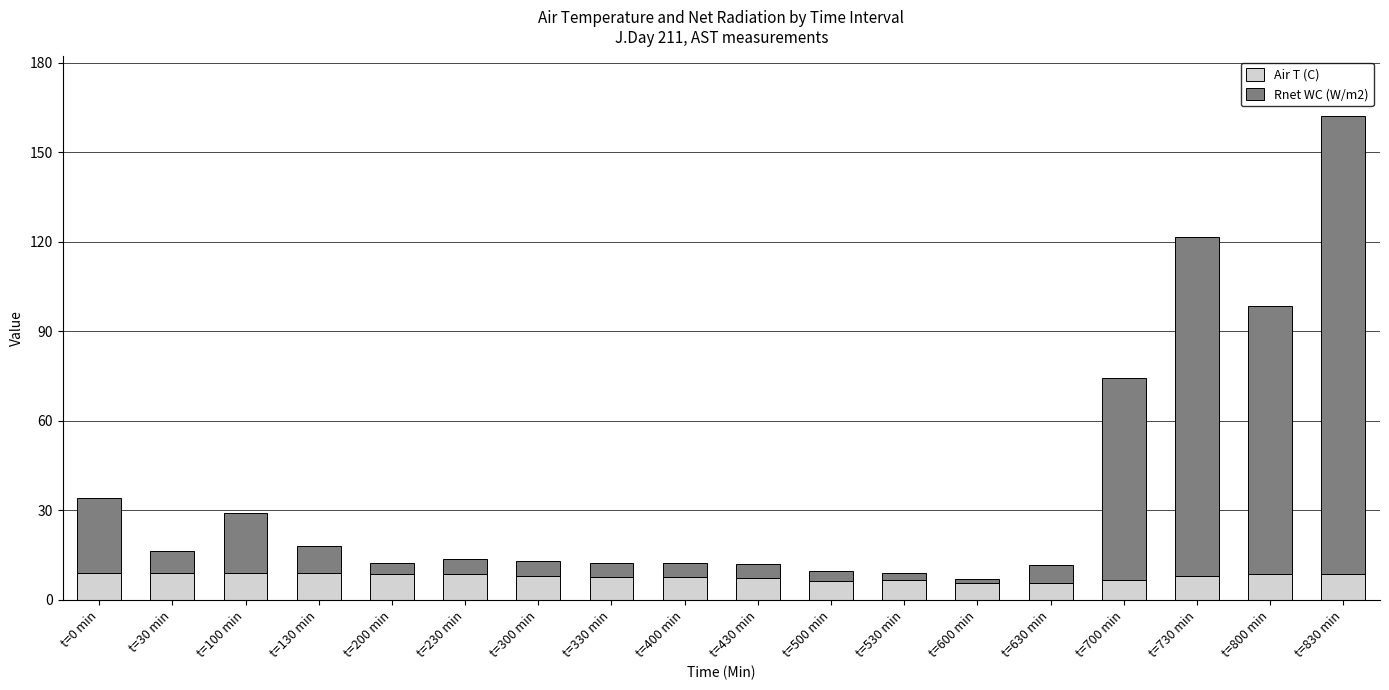

The Air T (C) series shows 6.4 at t=500 min. True or false?

True